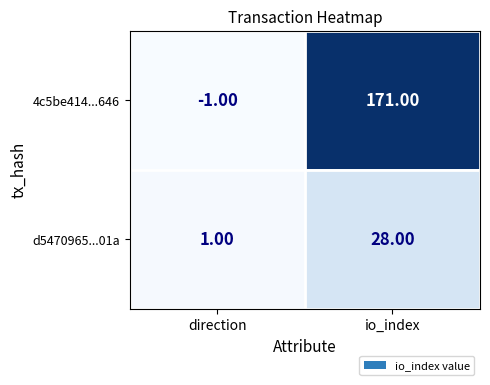

Which series has the largest total across all categories?

4c5be414...646